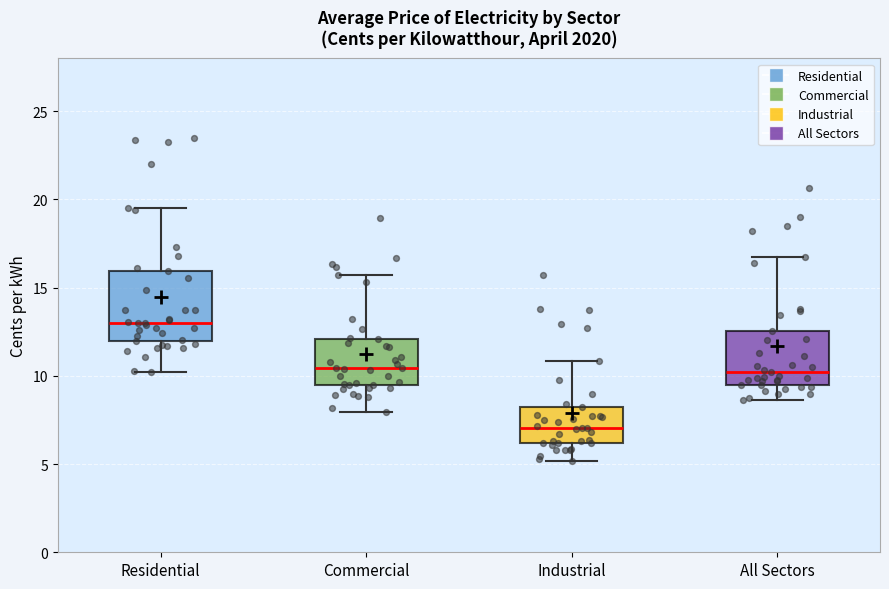

Reading left to right, read every box against the y-axis: the position of its median line, the range the box covers, and the ends of its whiskers. The values are not printed on the chart, so give them approximately, as read against the axis.

Residential: median 13.0, box 12.0 to 16.0, whiskers 10.0 to 19.5
Commercial: median 10.5, box 9.5 to 12.0, whiskers 8.0 to 15.5
Industrial: median 7.0, box 6.0 to 8.0, whiskers 5.0 to 11.0
All Sectors: median 10.0, box 9.5 to 12.5, whiskers 8.5 to 16.5